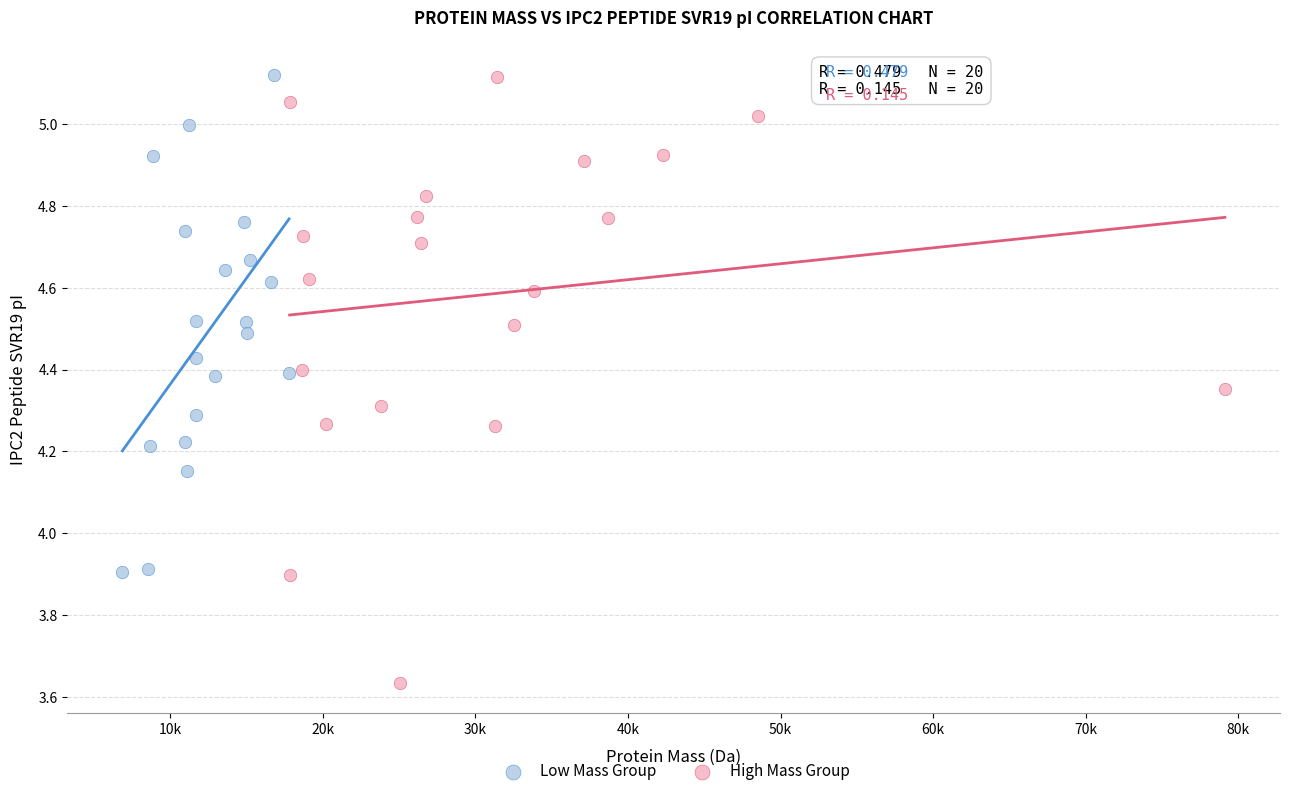

Which series has the largest Y range (max minus min)?

High Mass Group